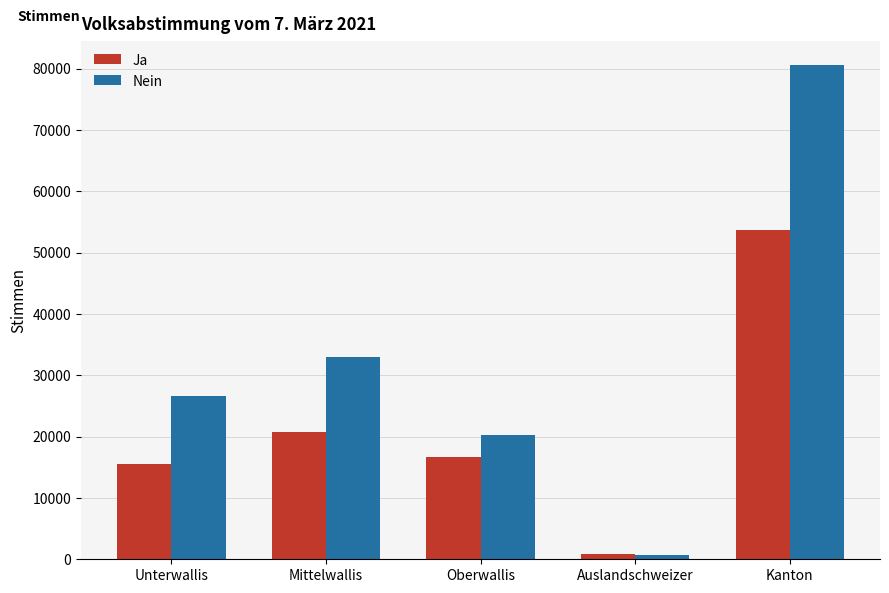

Which series has the largest range (max minus min)?

Nein